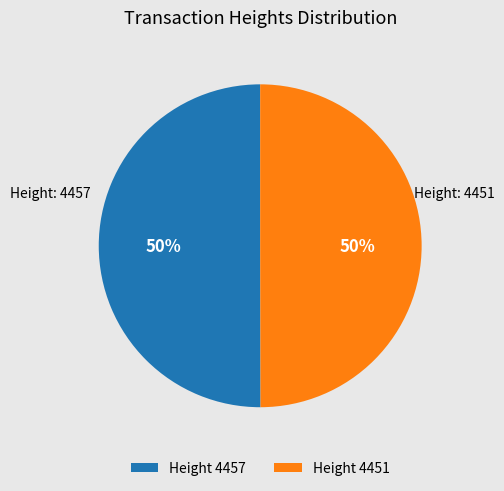

True or false: Height 4451 accounts for 50% of the total.

True